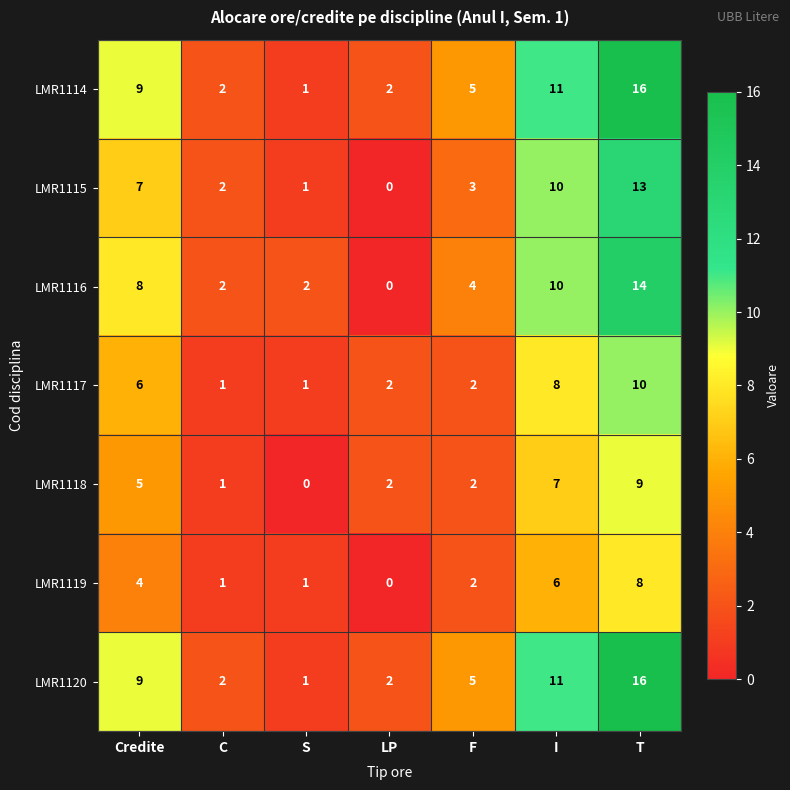

What is the difference between the maximum and minimum values in the LMR1117 series?

9